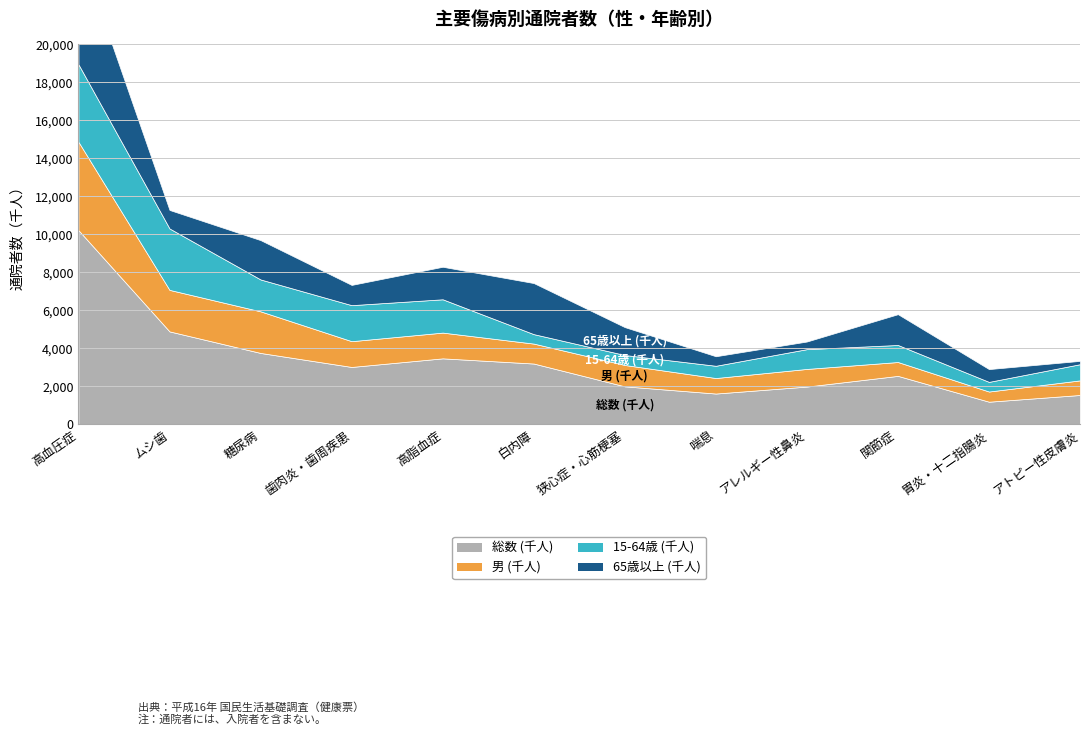

Where is the first local minimum for 65歳以上 (千人)?

ムシ歯